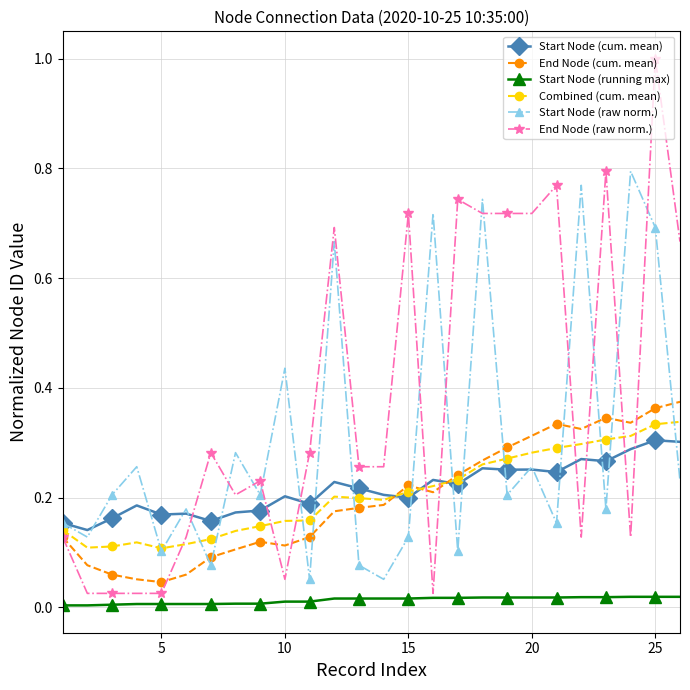

True or false: Start Node (raw norm.) and Start Node (running max) intersect in this chart.

False